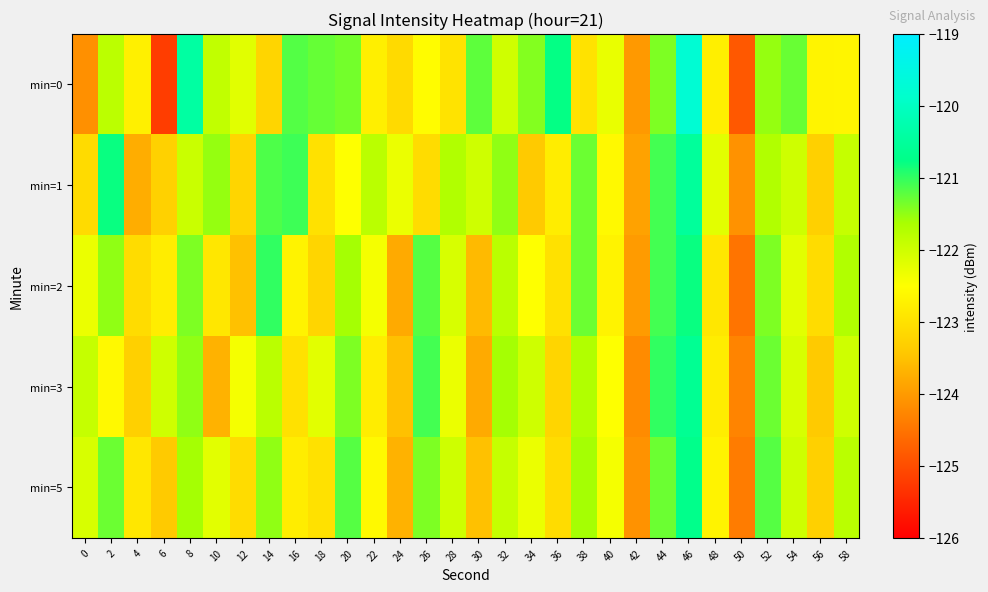

Between 6 and 58, which series saw the biggest shift?

min=0